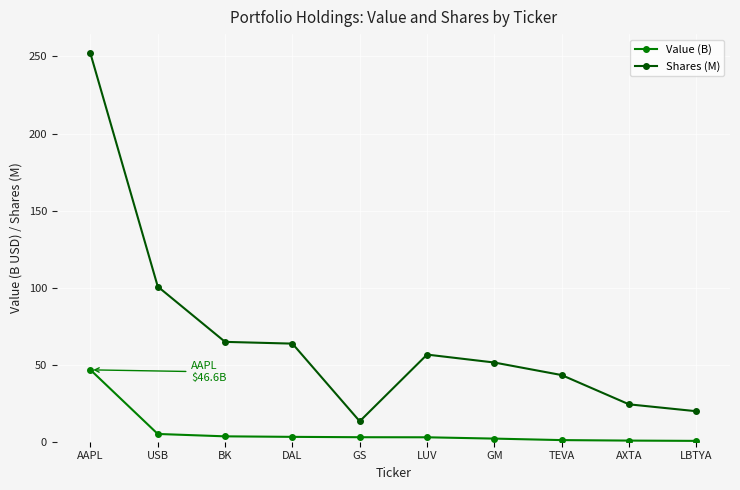

How many lines are shown in the chart?

2